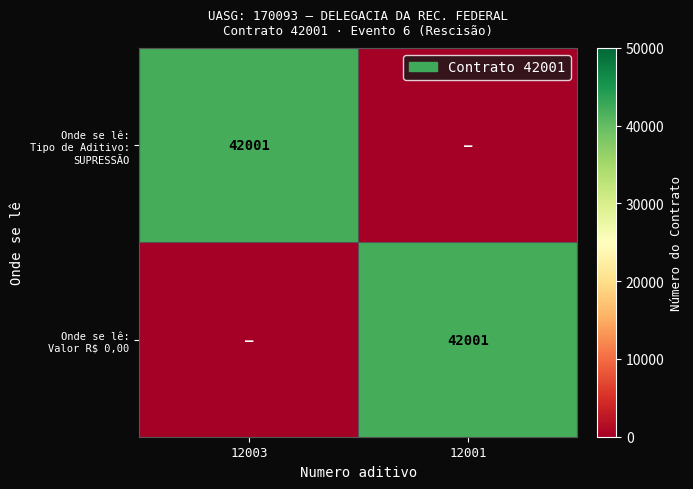

The Onde se lê: Tipo de Aditivo: SUPRESSÃO series shows 72671 at 12003. True or false?

False